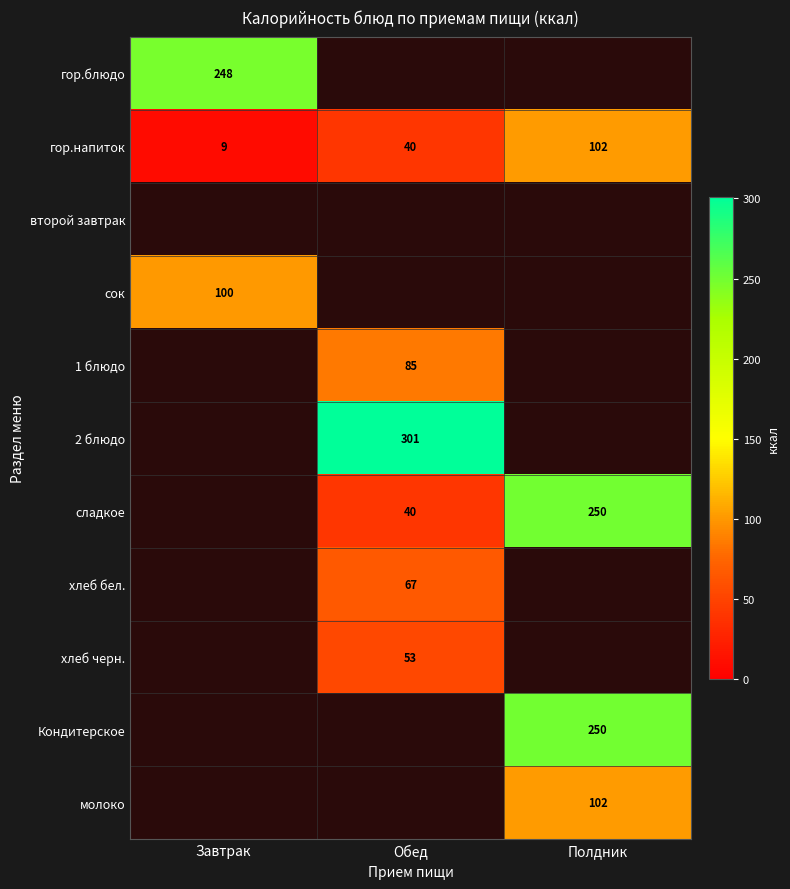

At which label is гор.напиток closest to 55?

Обед